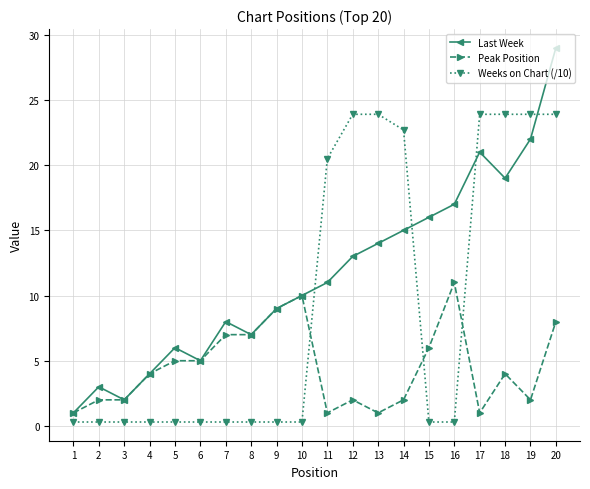

Rank the series by their maximum value, from highest to lowest.

Last Week, Weeks on Chart (/10), Peak Position